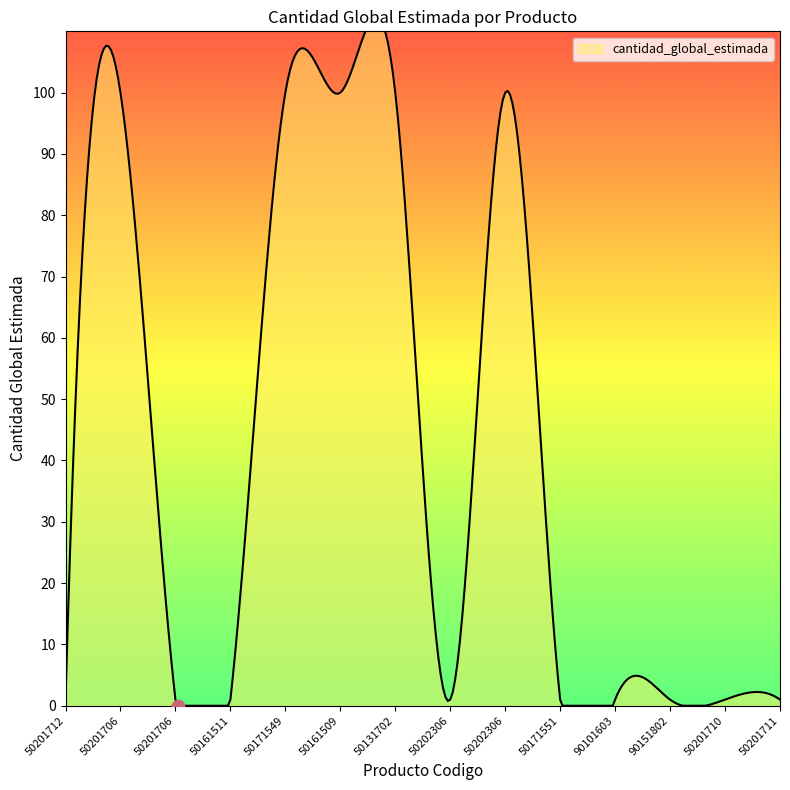

Which has a higher value, 50201710 or 50171549?

50171549